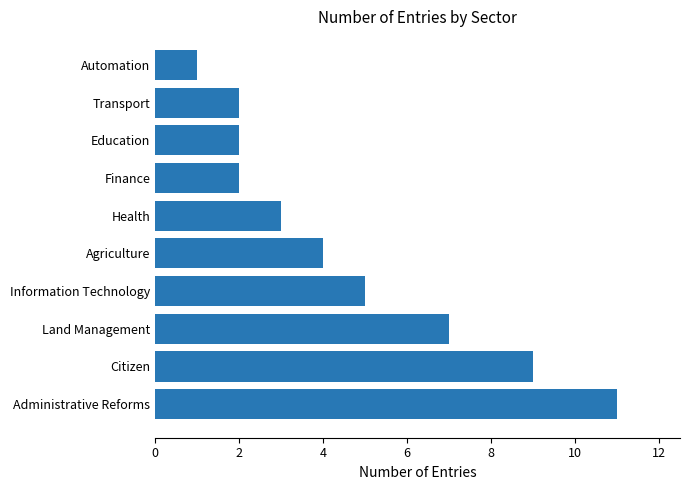

Between Agriculture and Citizen, which is larger?

Citizen